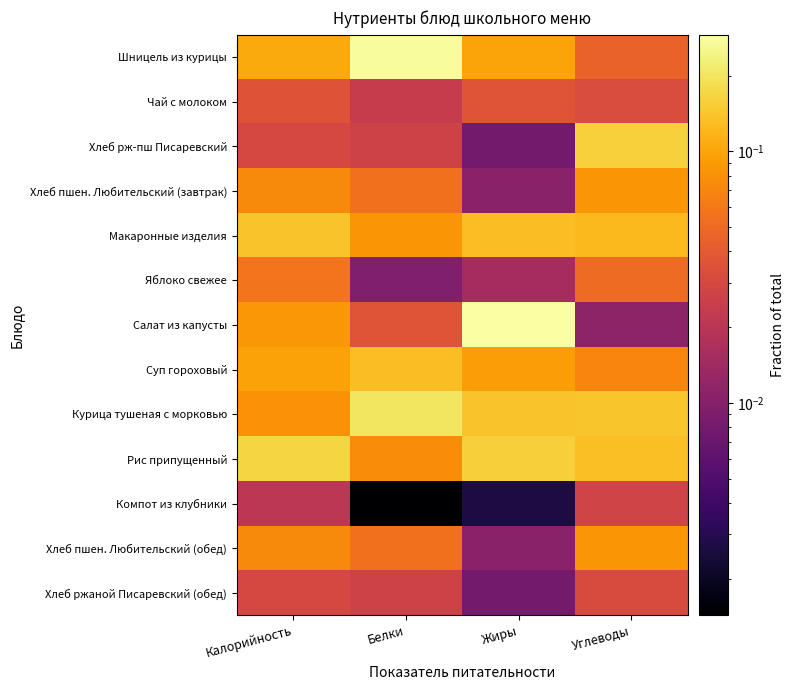

At which category is the sum across all series the highest?

Жиры